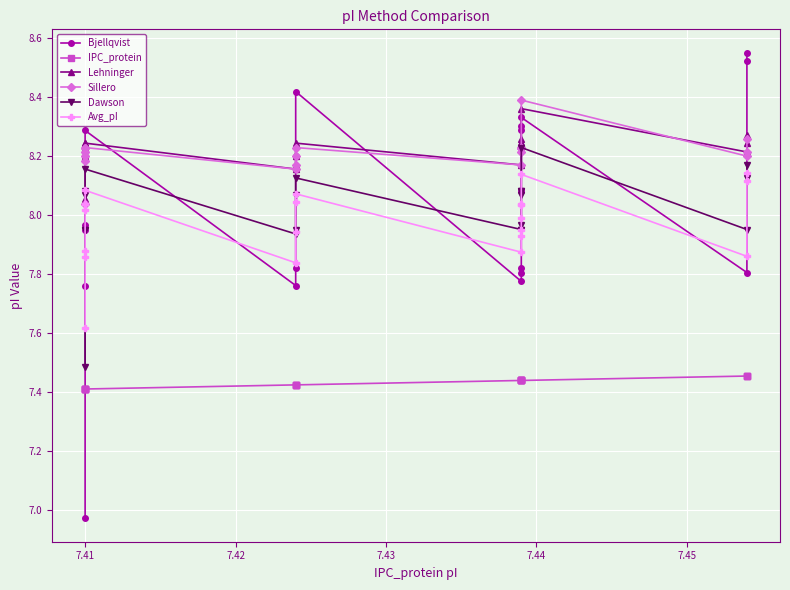

True or false: Dawson and Bjellqvist intersect in this chart.

True